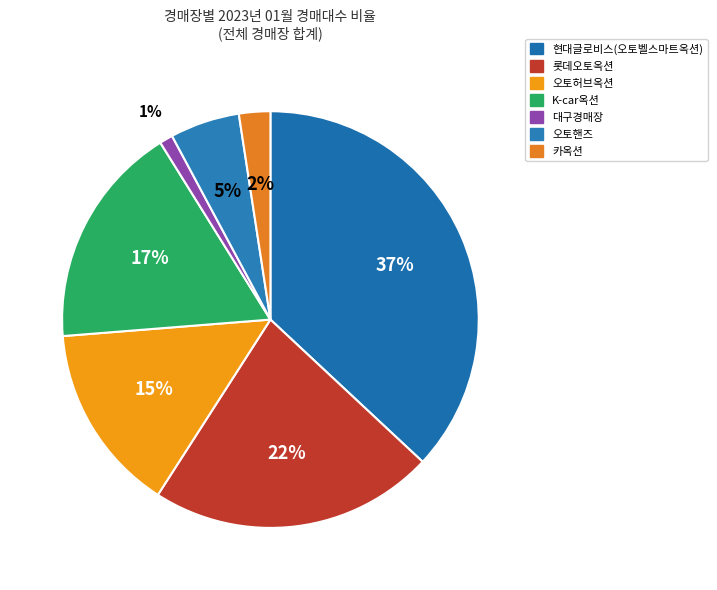

To the nearest percent, what is the difference between the largest and smallest slice percentages?

36%